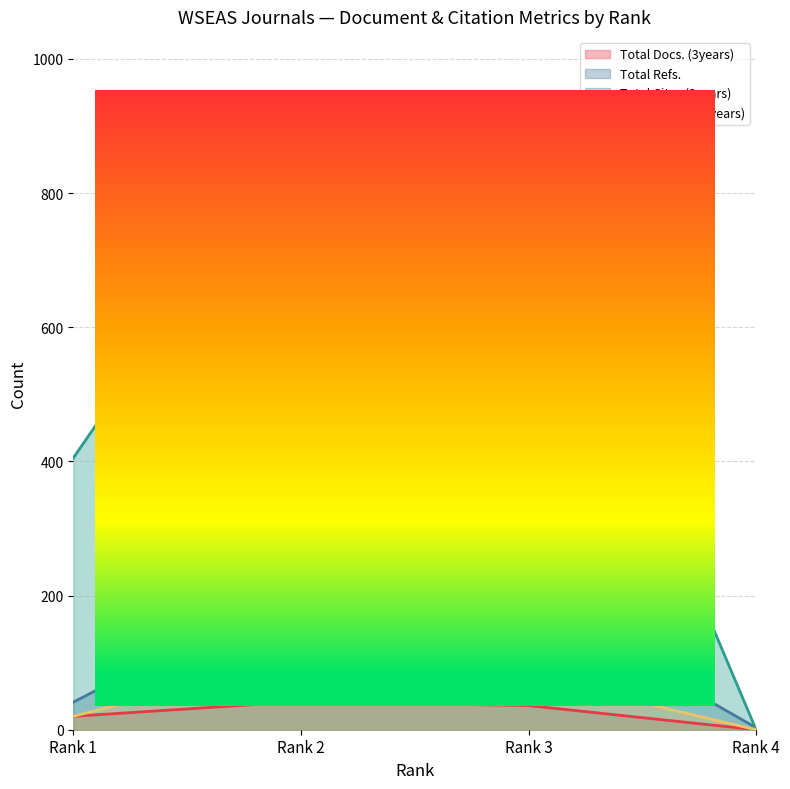

At how many categories does at least one series exceed 373?

3